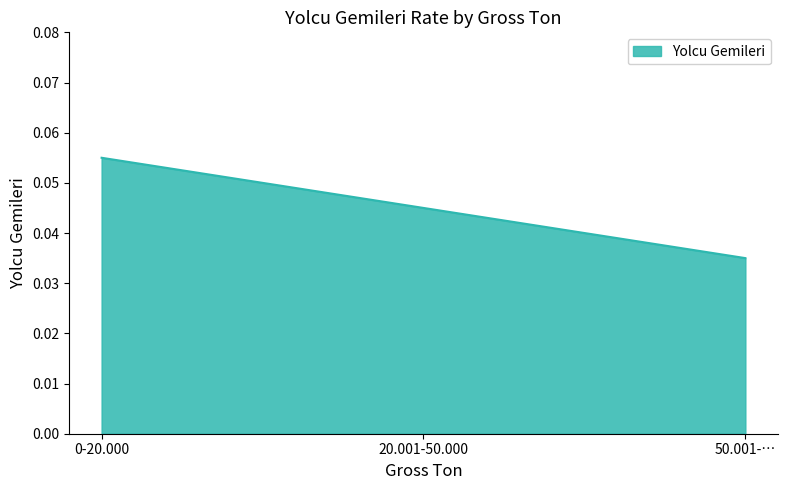

What position from the left is 0-20.000?

1